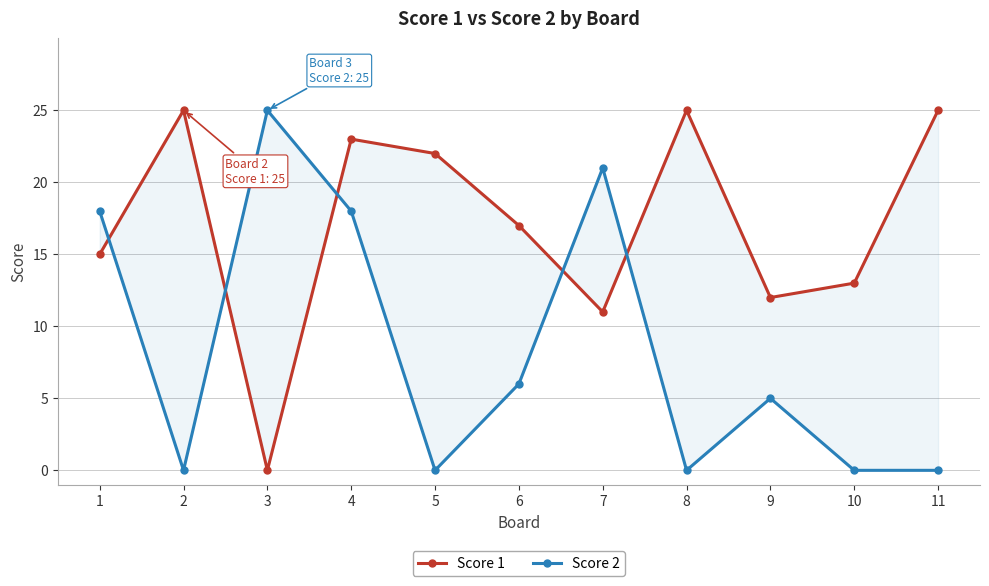

True or false: Score 1 has a value of 12 at 9.

True